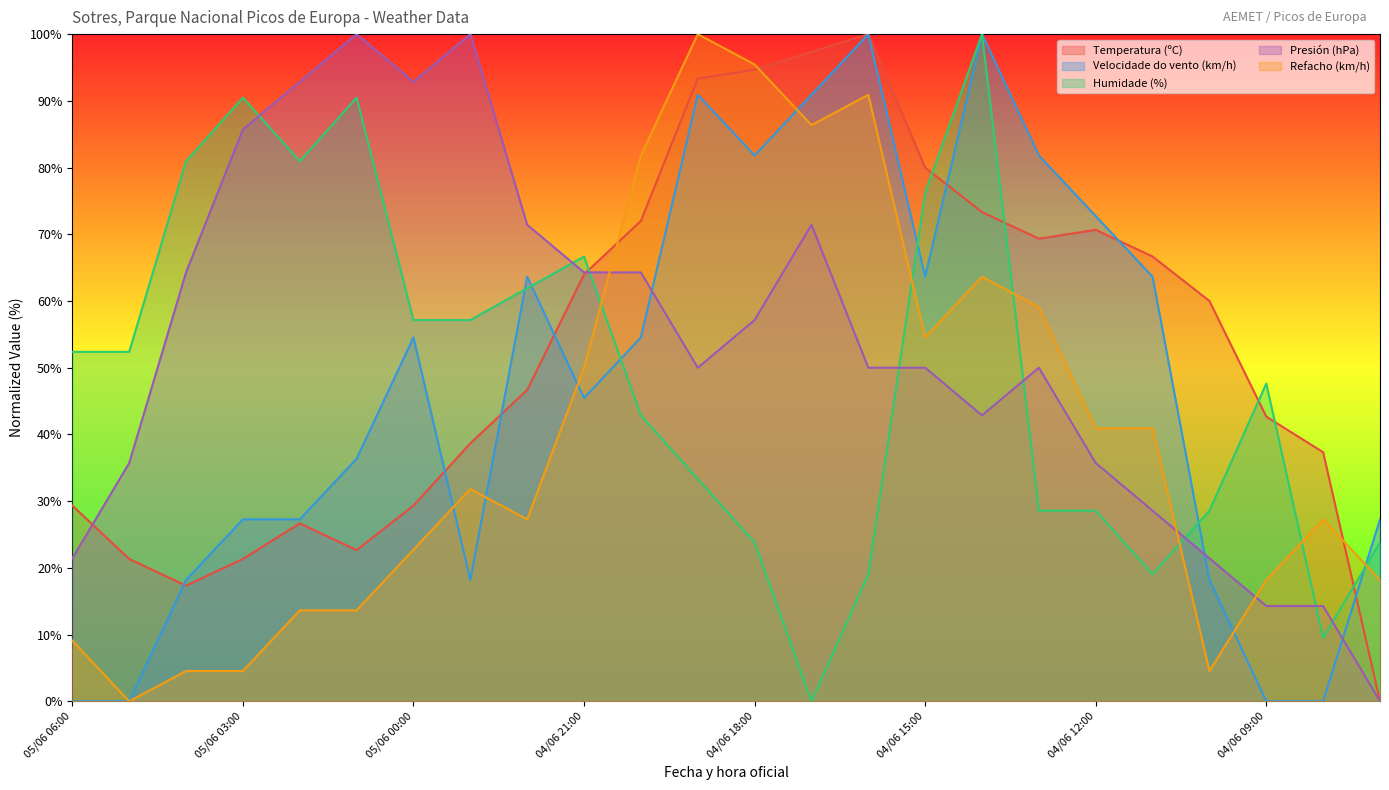

Is the value of Humidade (%) at 04/06 08:00 greater than the value of Presión (hPa) at 05/06 06:00?

No